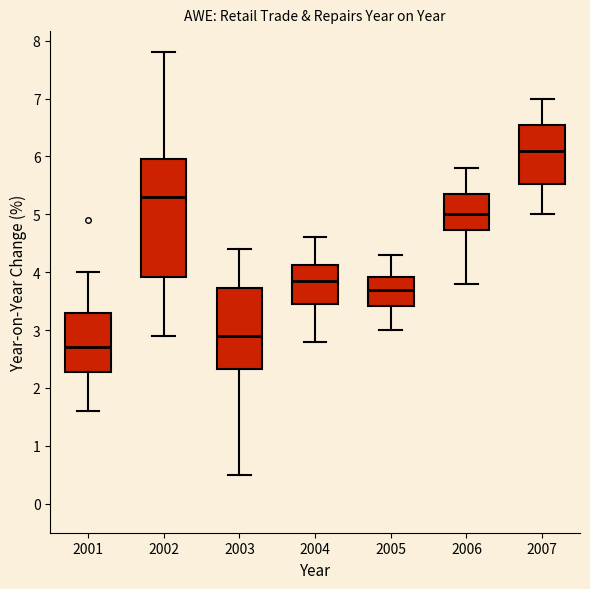

Reading left to right, transcribe this box plot: for each box, give where its median line is, the range the box spans, and where its two whiskers end, as read against the y-axis. The values are not printed on the chart, so give them approximately, as read against the axis.

2001: median 2.7, box 2.3 to 3.3, whiskers 1.6 to 4.0
2002: median 5.3, box 3.9 to 6.0, whiskers 2.9 to 7.8
2003: median 2.9, box 2.3 to 3.7, whiskers 0.5 to 4.4
2004: median 3.9, box 3.5 to 4.1, whiskers 2.8 to 4.6
2005: median 3.7, box 3.4 to 3.9, whiskers 3.0 to 4.3
2006: median 5.0, box 4.7 to 5.4, whiskers 3.8 to 5.8
2007: median 6.1, box 5.5 to 6.6, whiskers 5.0 to 7.0